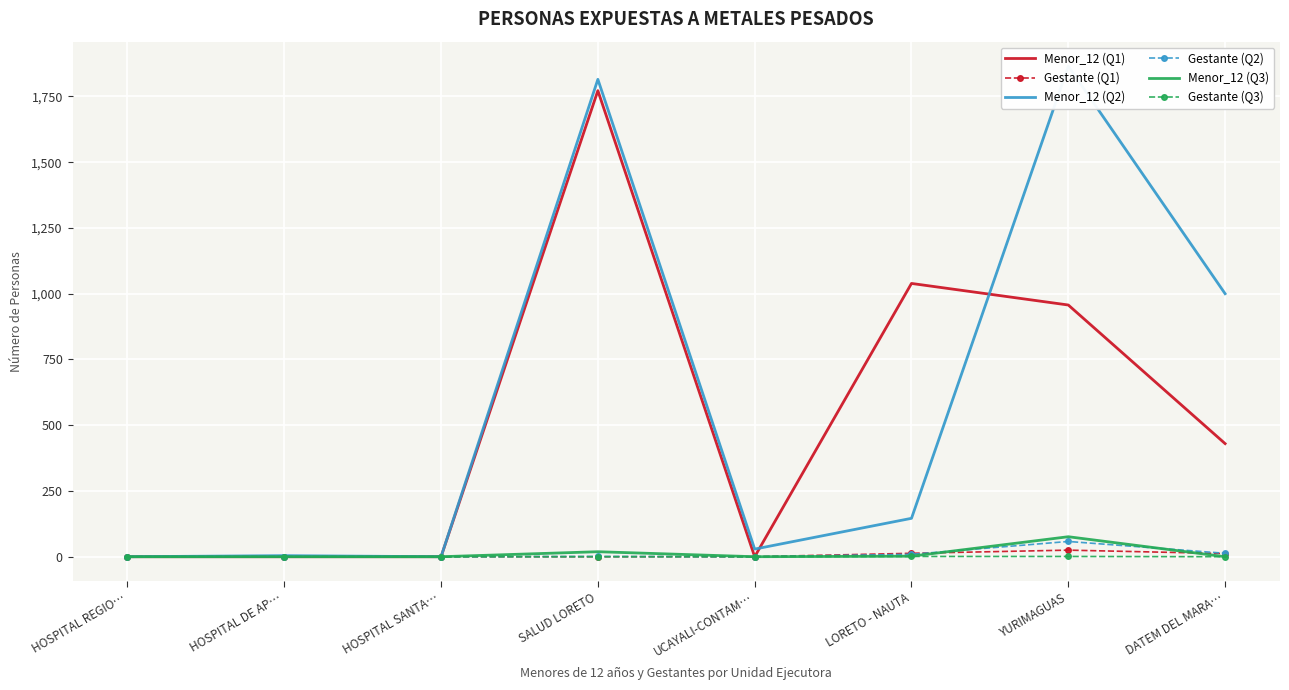

Which series has the largest total across all categories?

Menor_12 (Q2)